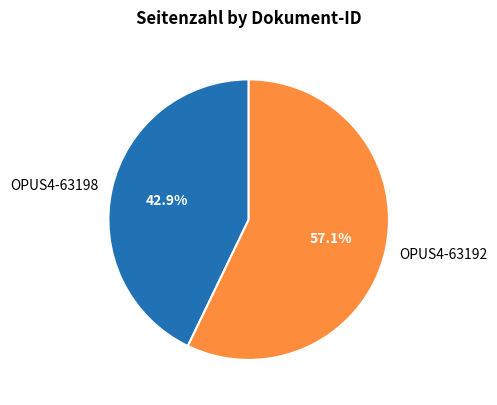

True or false: OPUS4-63198 accounts for 43% of the total.

True